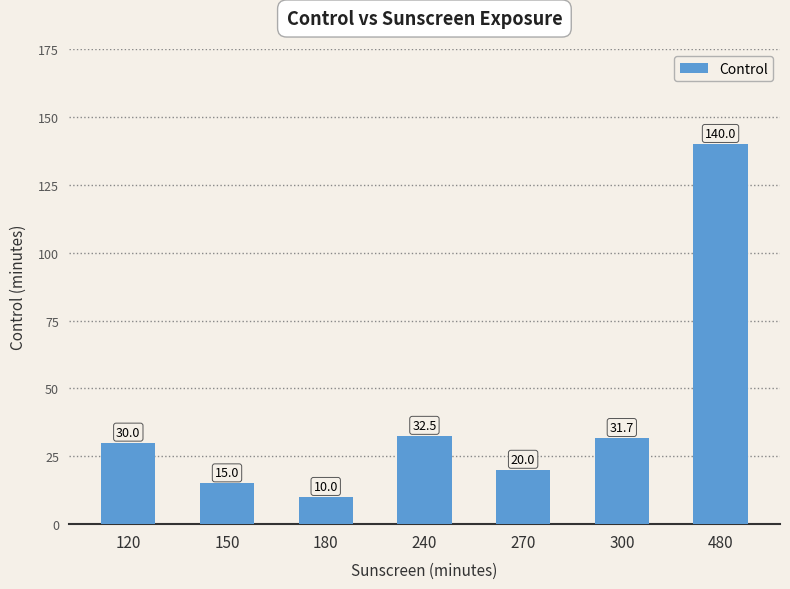

What is the approximate value at 480?

140.0